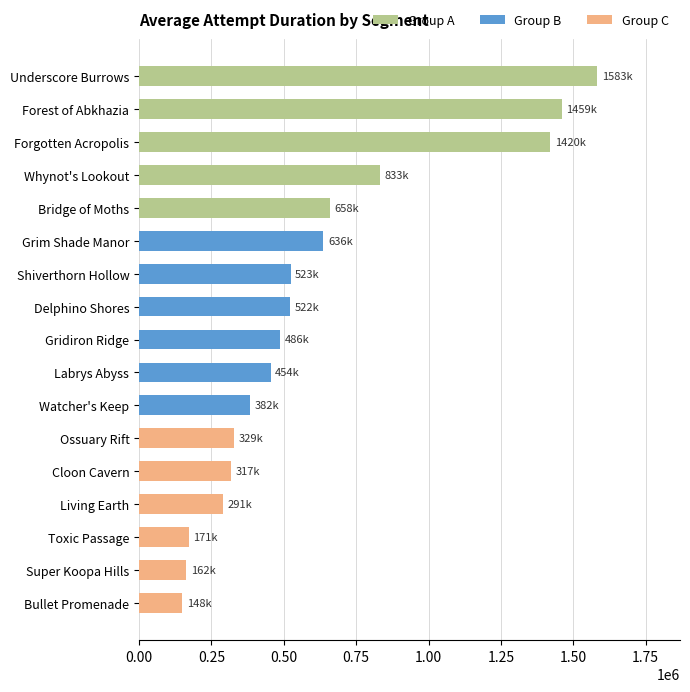

Is it true that the value at Labrys Abyss is 664762.7?

False